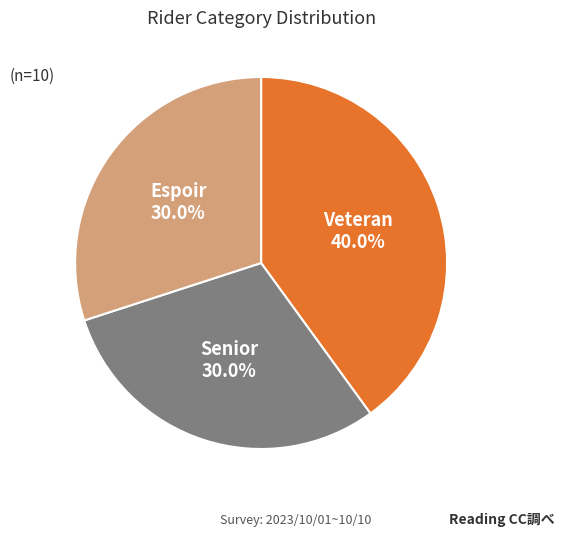

How many segments does this pie chart have?

3